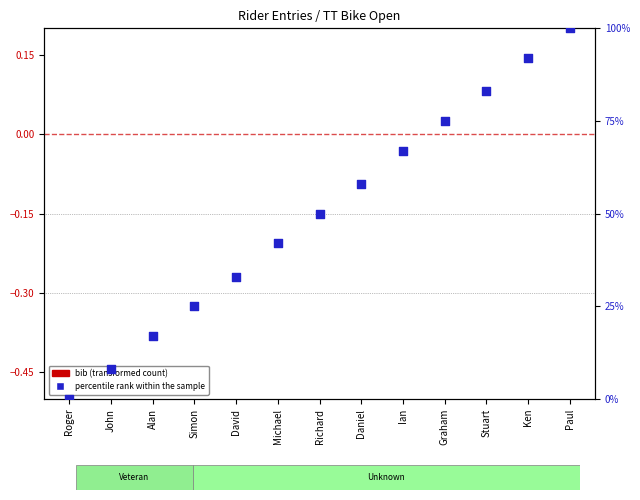

Is the value of percentile rank within the sample at Daniel greater than the value of bib (transformed count) at Simon?

Yes